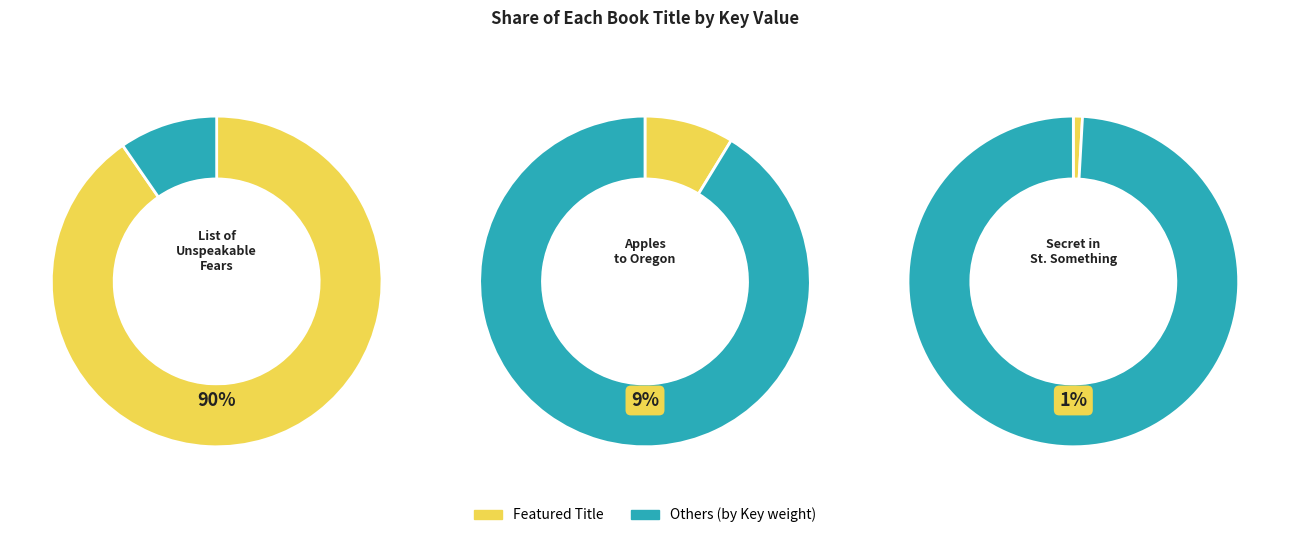

Which category has the biggest portion of the pie?

List of Unspeakable Fears